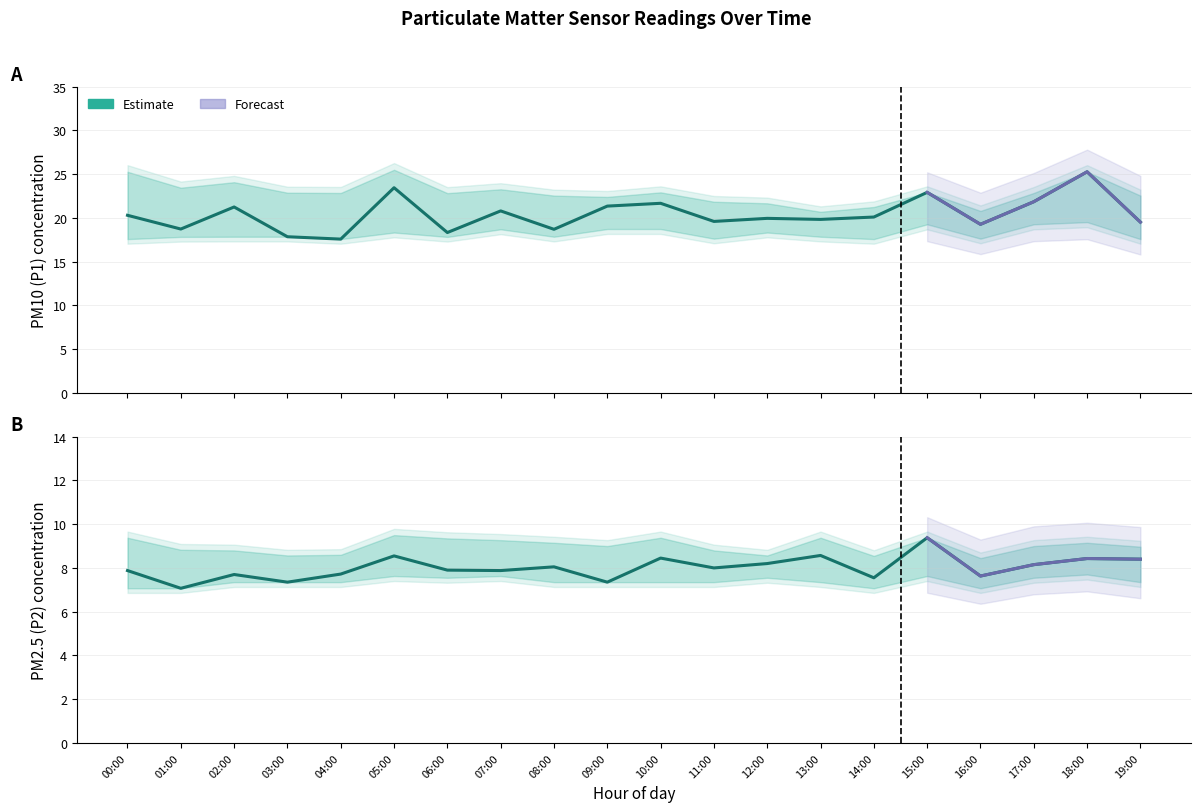

The value of P2 at 11:00 is 13.4. True or false?

False